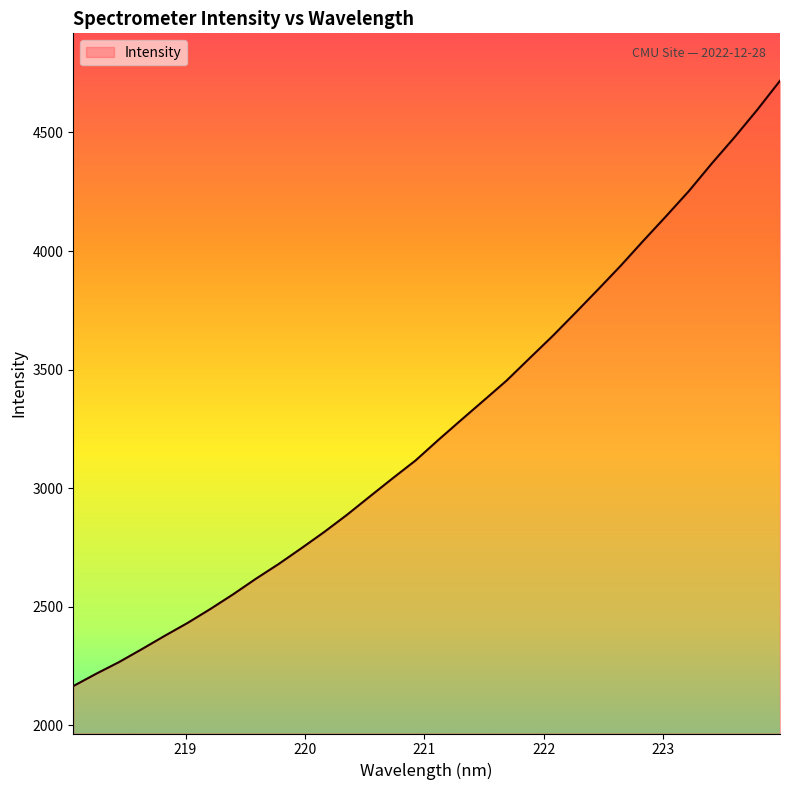

What is the difference between the maximum and minimum values?

2553.0